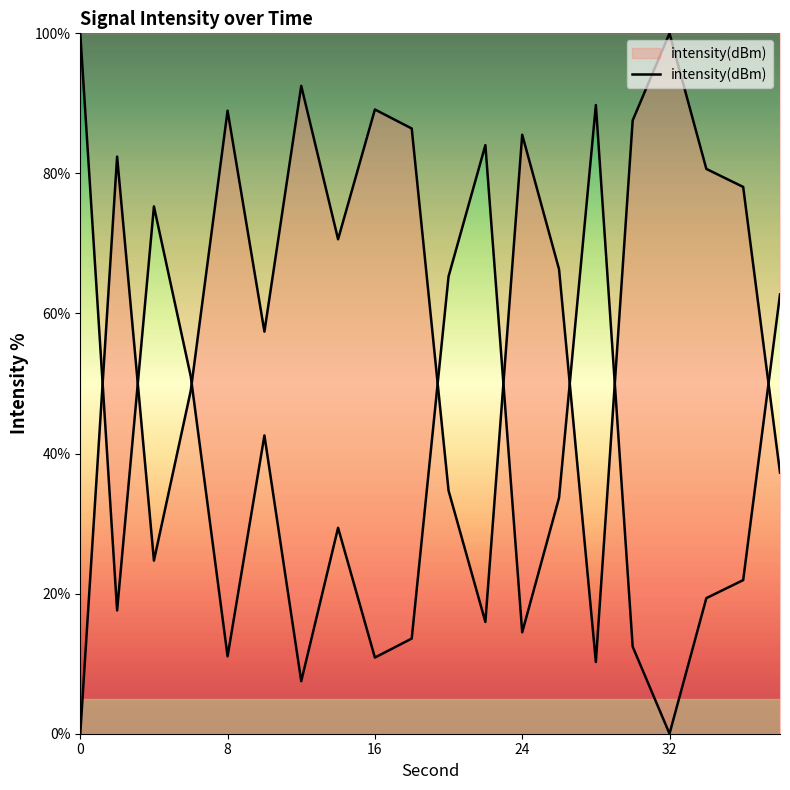

How many lines are shown in the chart?

1